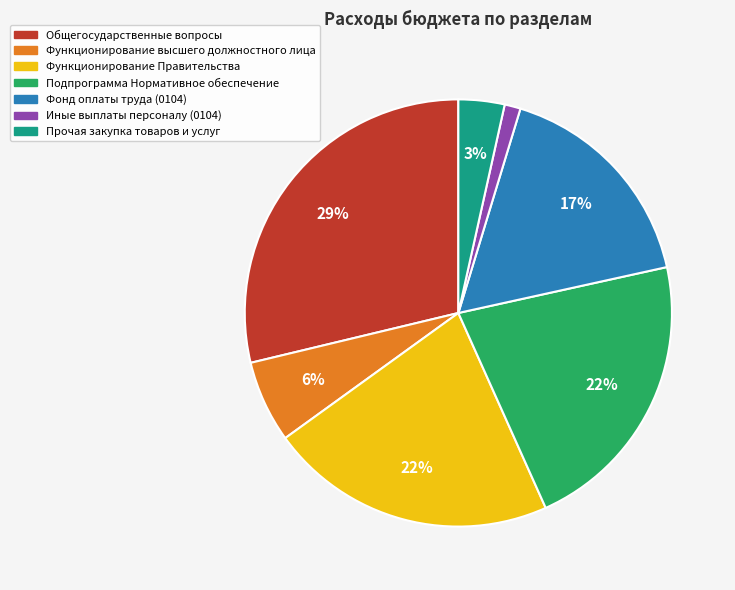

The Фонд оплаты труда (0104) slice represents 10% of the pie. True or false?

False